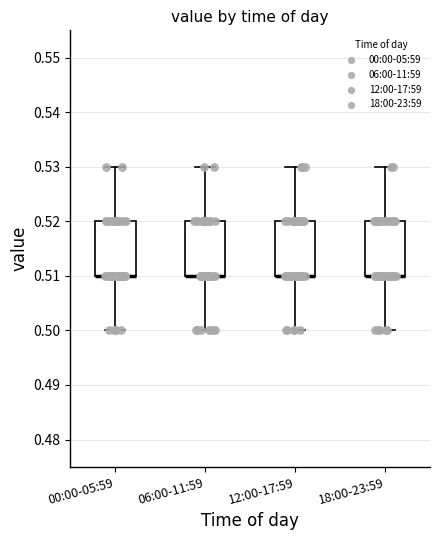

Reading left to right, transcribe this box plot: for each box, give where its median line is, the range the box spans, and where its two whiskers end, as read against the y-axis. The values are not printed on the chart, so give them approximately, as read against the axis.

00:00-05:59: median 0.51 (drawn on the box's lower edge), box 0.51 to 0.52, whiskers 0.50 to 0.53
06:00-11:59: median 0.51 (drawn on the box's lower edge), box 0.51 to 0.52, whiskers 0.50 to 0.53
12:00-17:59: median 0.51 (drawn on the box's lower edge), box 0.51 to 0.52, whiskers 0.50 to 0.53
18:00-23:59: median 0.51 (drawn on the box's lower edge), box 0.51 to 0.52, whiskers 0.50 to 0.53